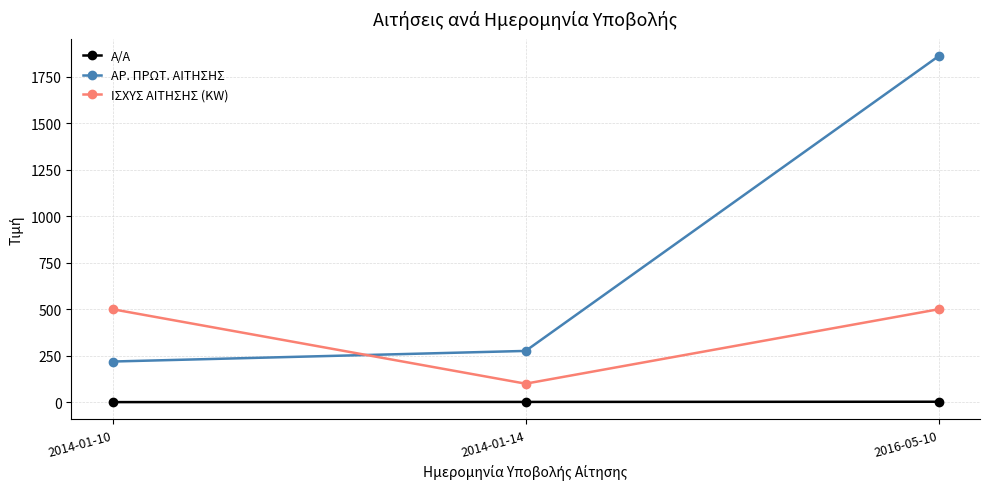

The ΑΡ. ΠΡΩΤ. ΑΙΤΗΣΗΣ series shows 219 at 2014-01-10. True or false?

True